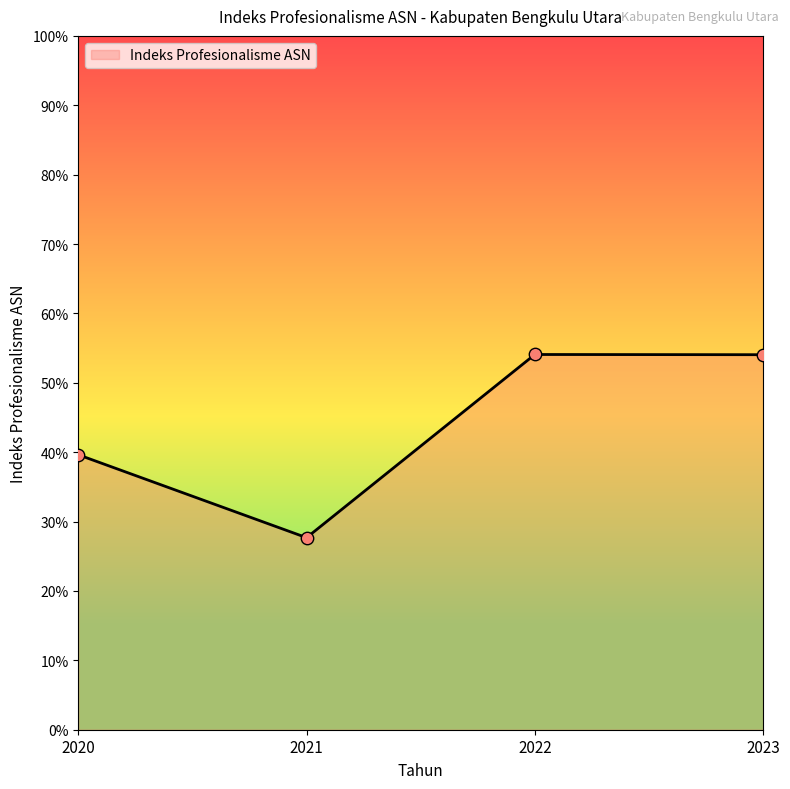

Which has a higher value, 2023 or 2021?

2023